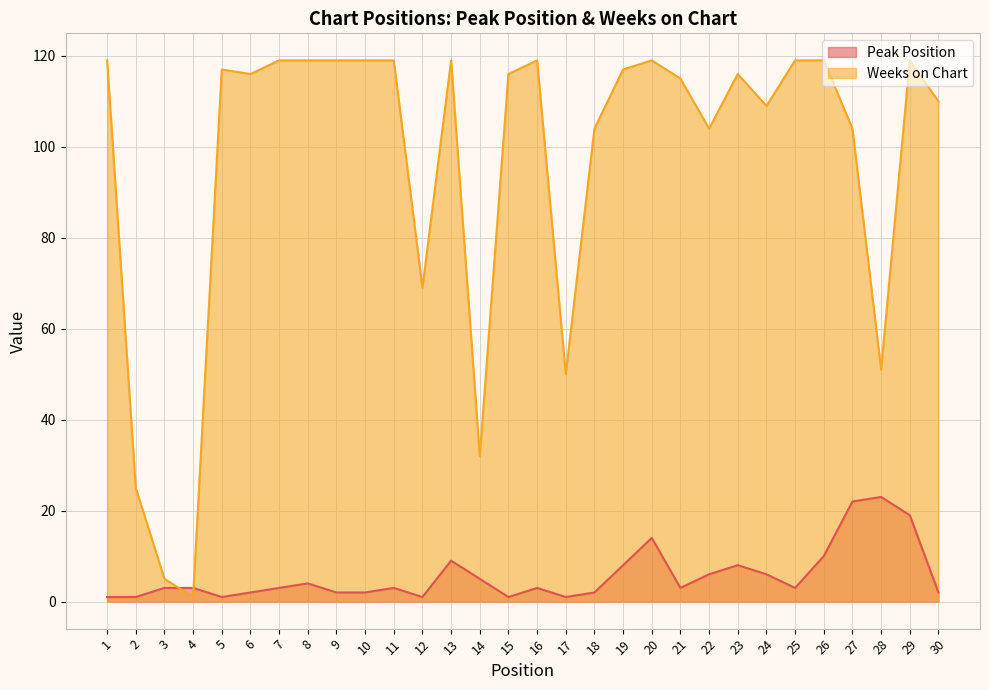

At which category is the sum across all series the highest?

29